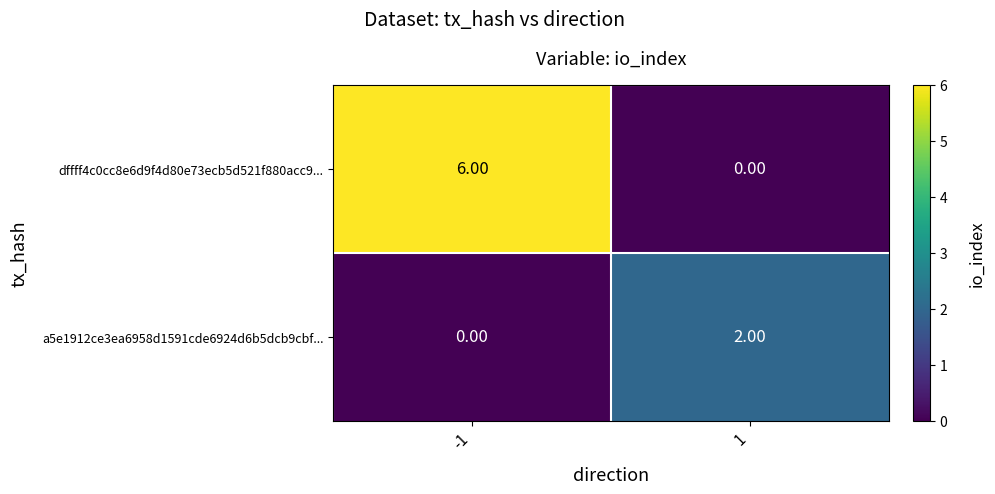

How many data points does each series have?

2